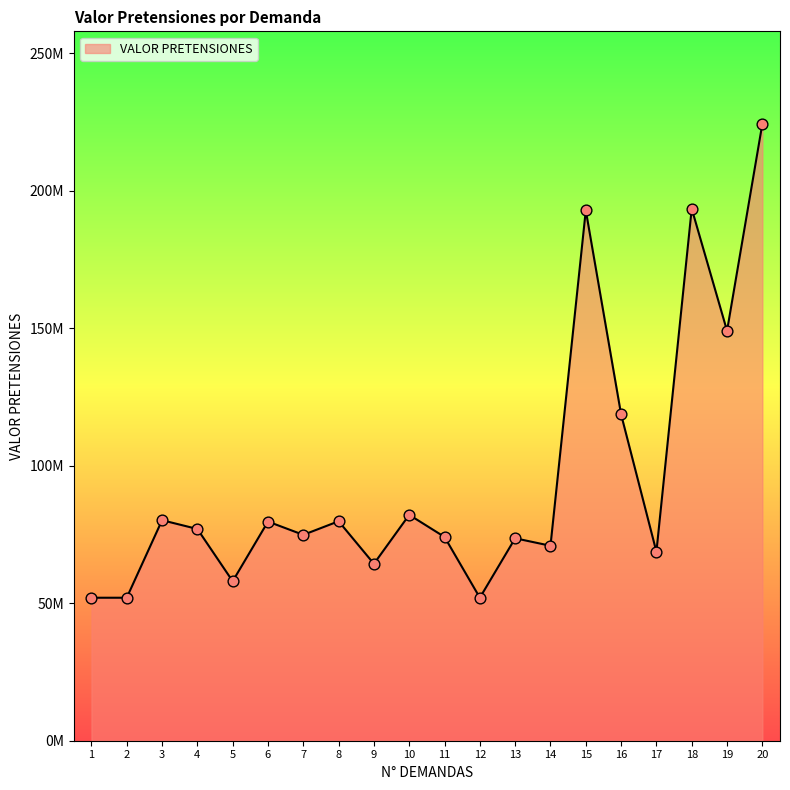

Does the chart have visible grid lines?

No